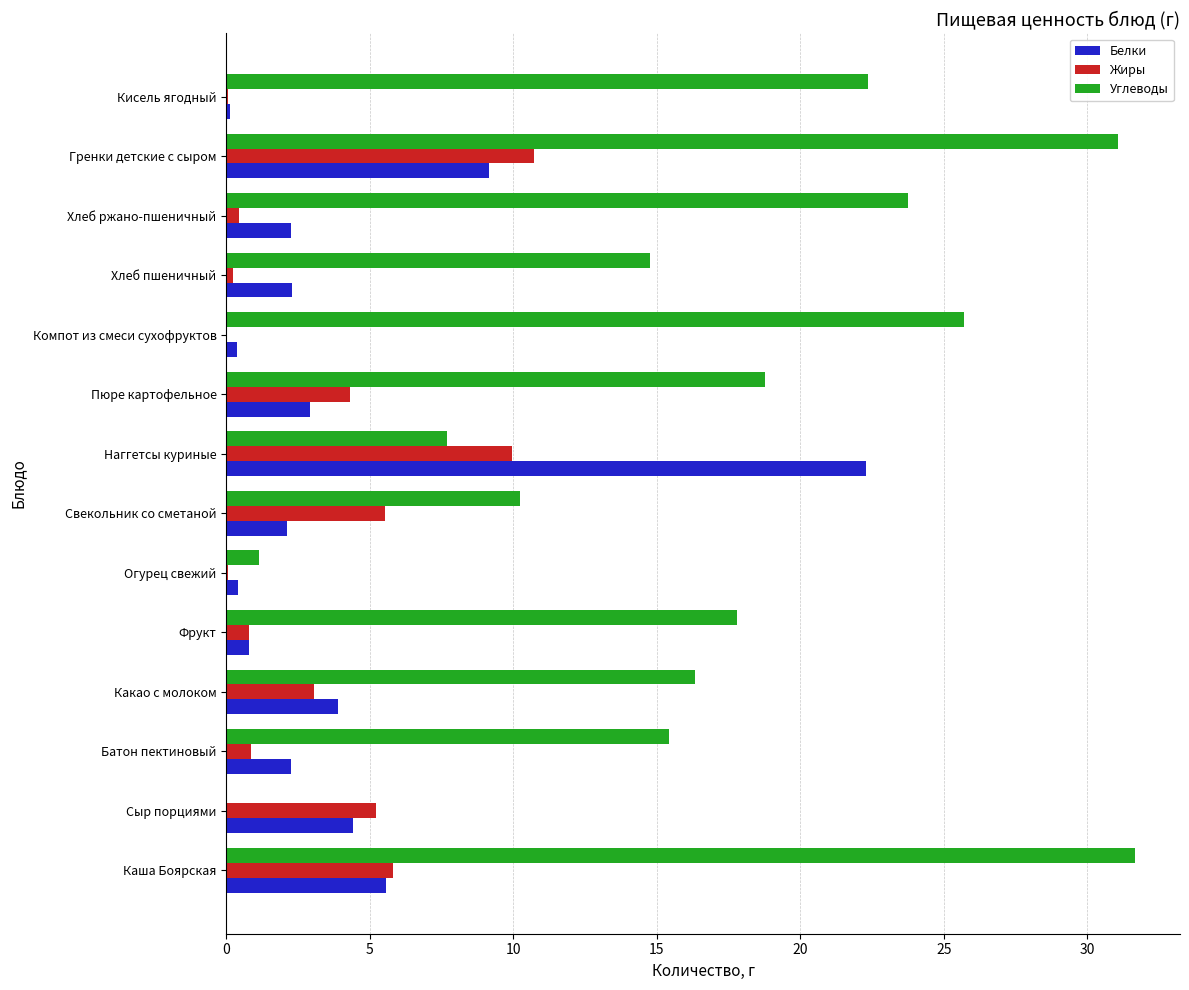

What are all the series names shown in the legend?

Белки, Жиры, Углеводы